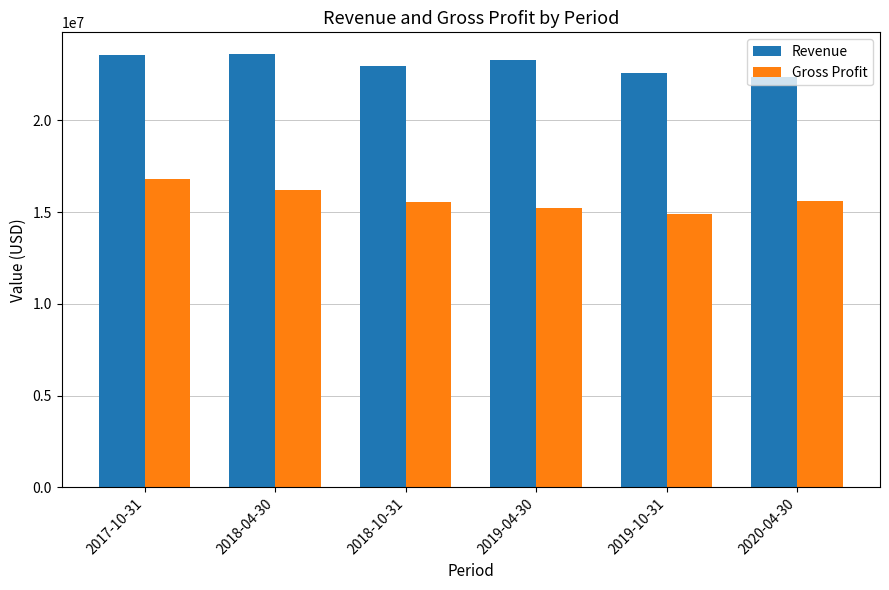

What is the highest value of the Revenue series?

23621780